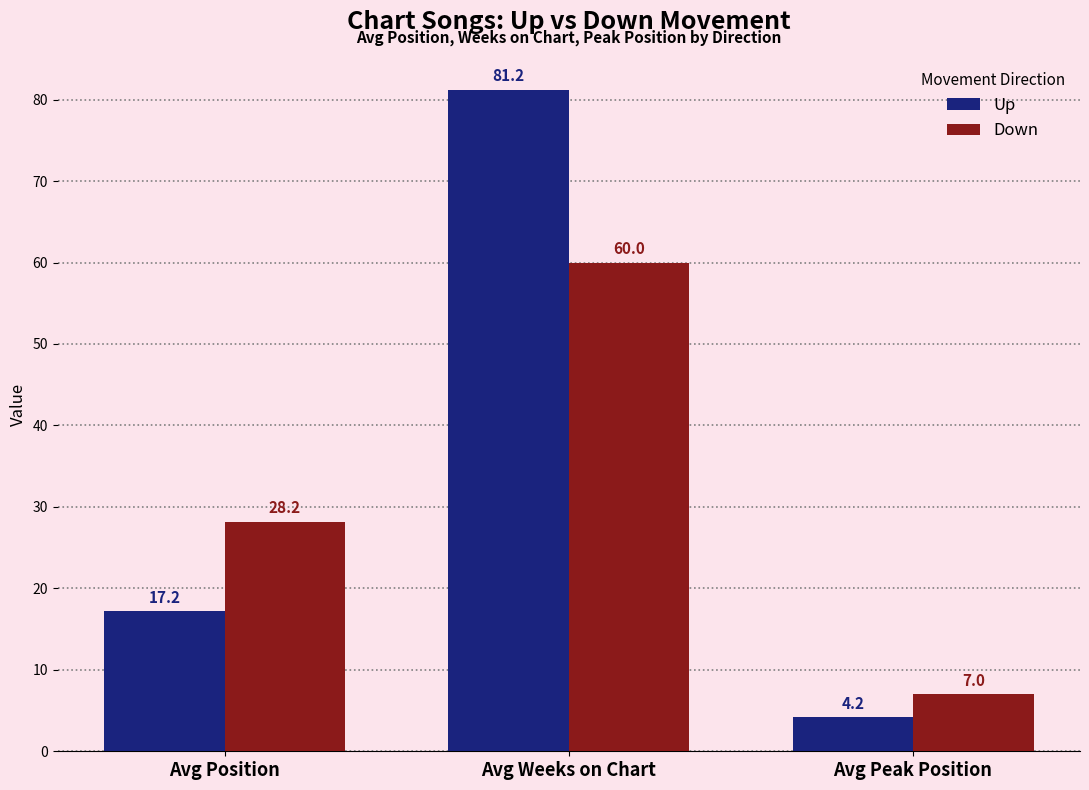

True or false: Down has a value of 28.2 at Avg Position.

True